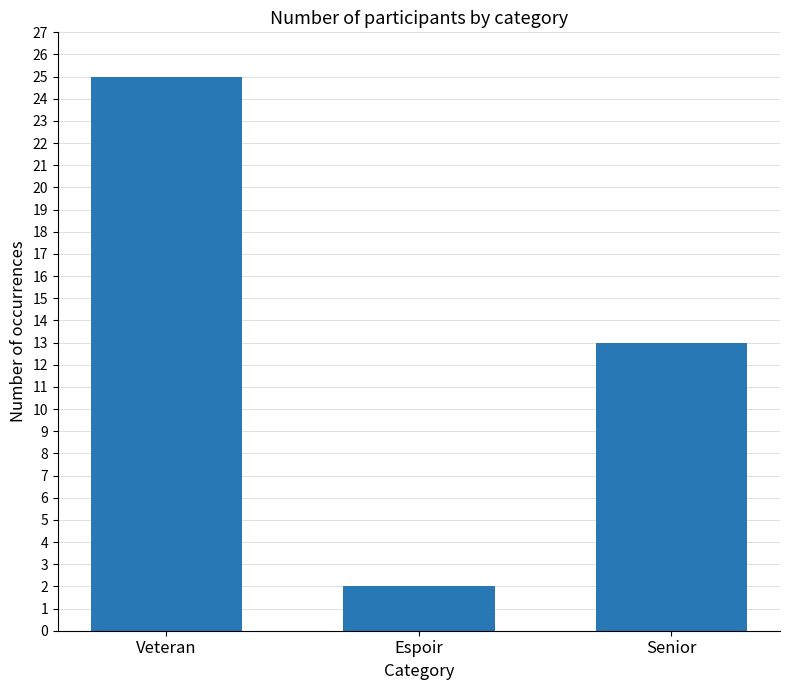

What is the average value?

13